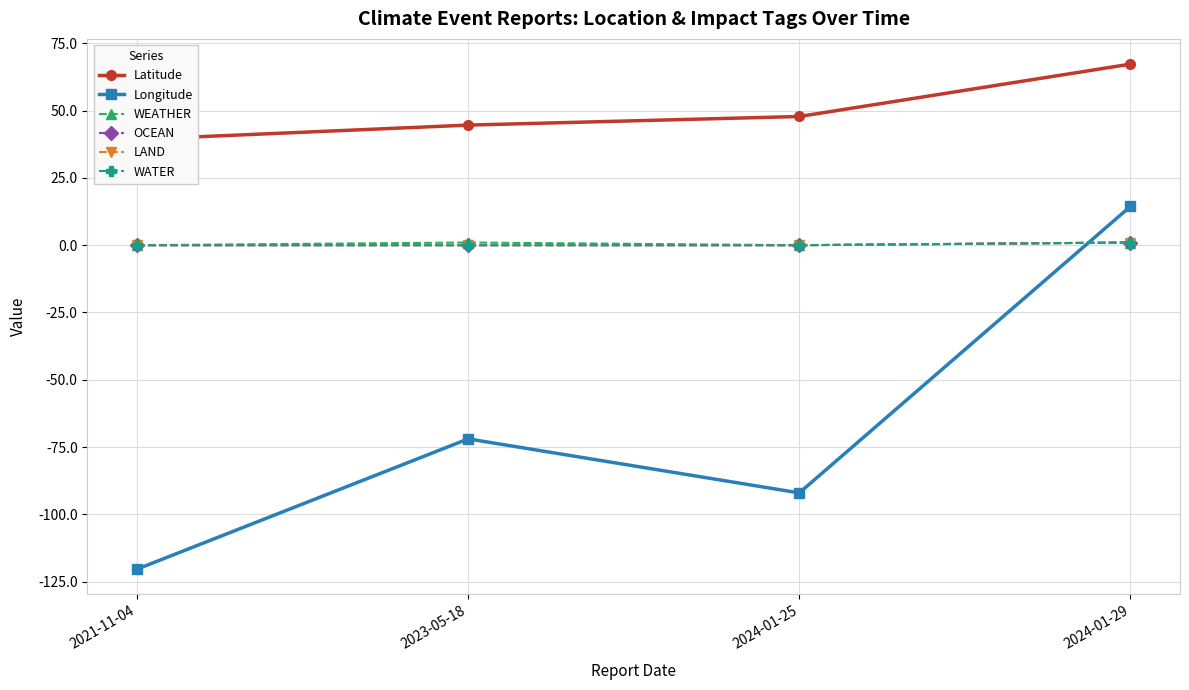

What is the value of the Longitude point at the 3rd from the left?

-92.1